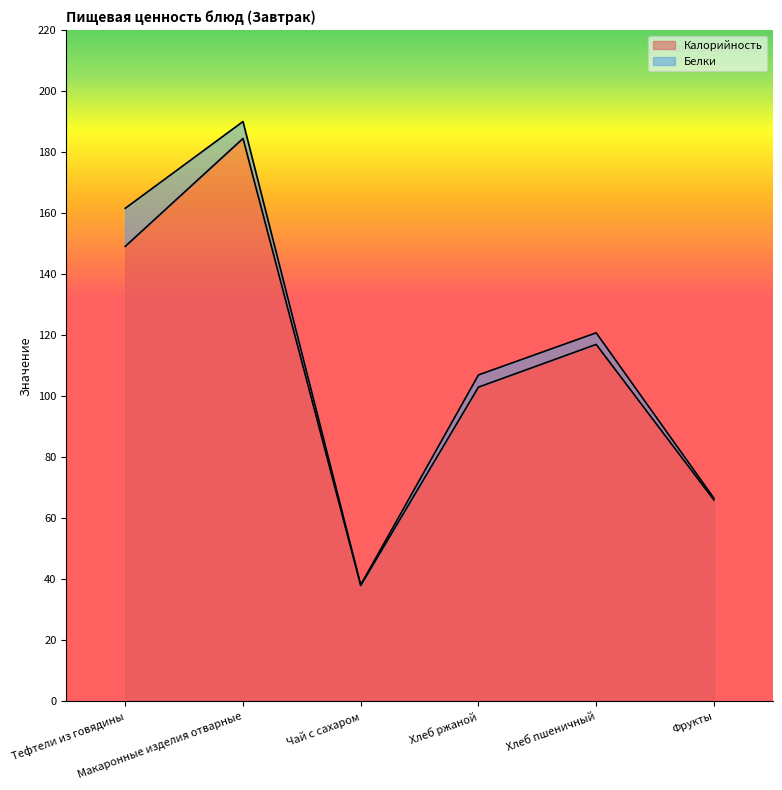

What is the sum of the values at Хлеб ржаной and Чай с сахаром?

141.0